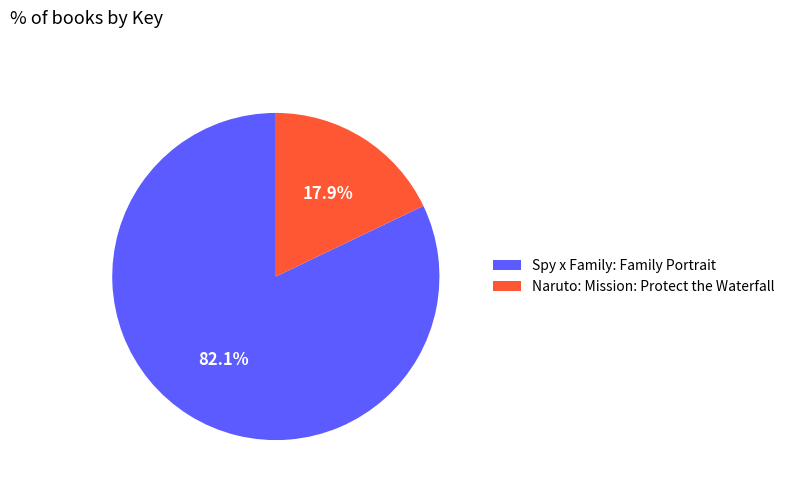

How many segments does this pie chart have?

2